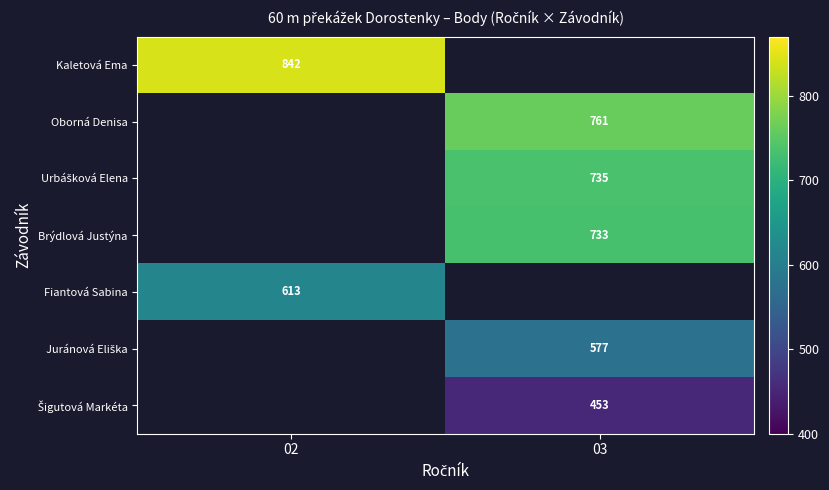

Is the value of Juránová Eliška at 02 greater than the value of Brýdlová Justýna at 03?

No